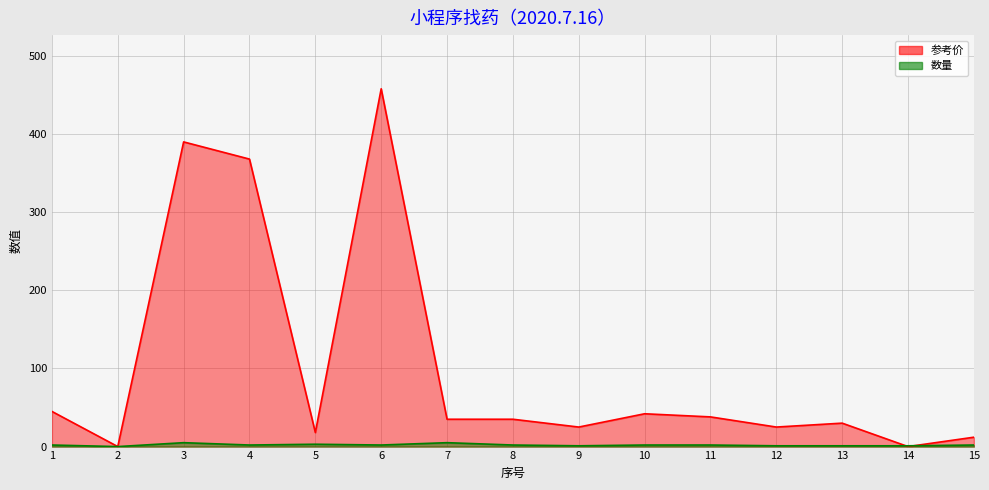

How many values in the 参考价 series are below 35?

7